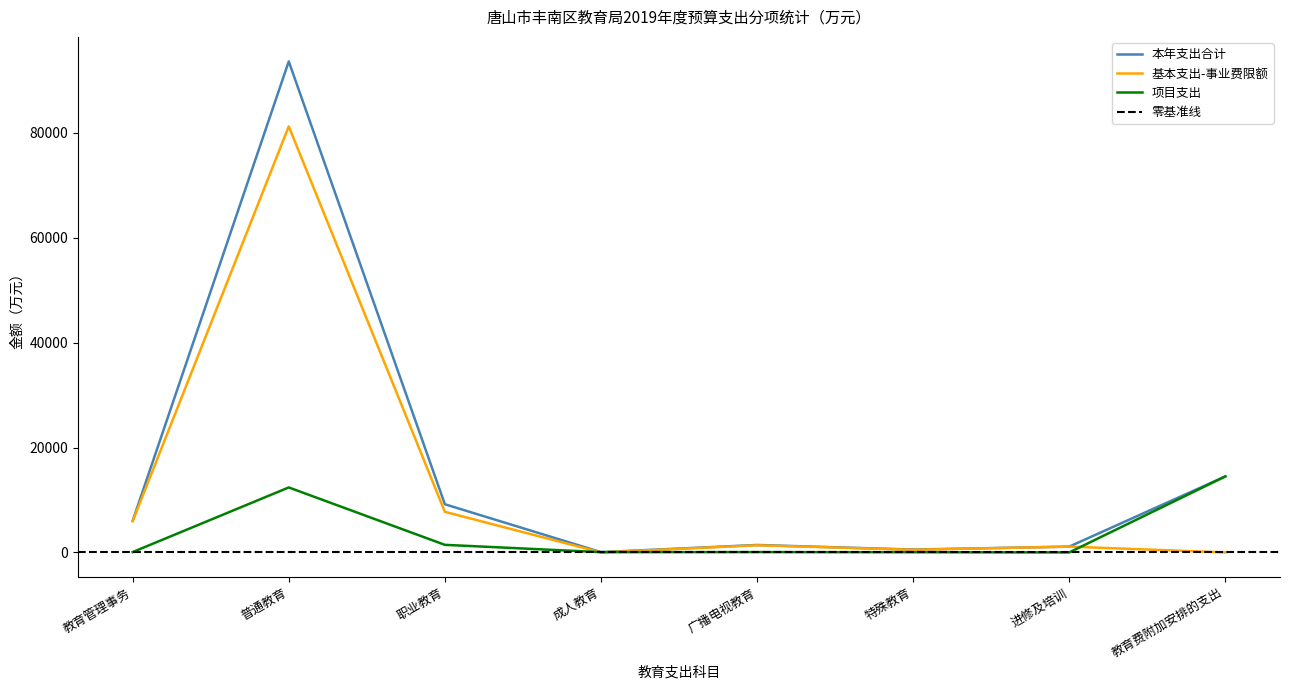

Is it true that 基本支出-事业费限额 equals 712.7 at 特殊教育?

False